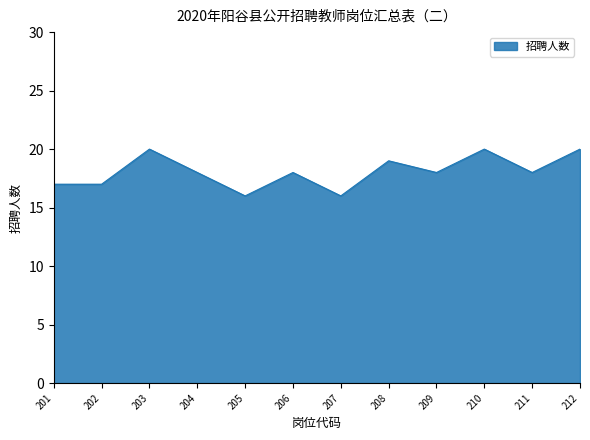

True or false: the data shows 31 at 212.

False